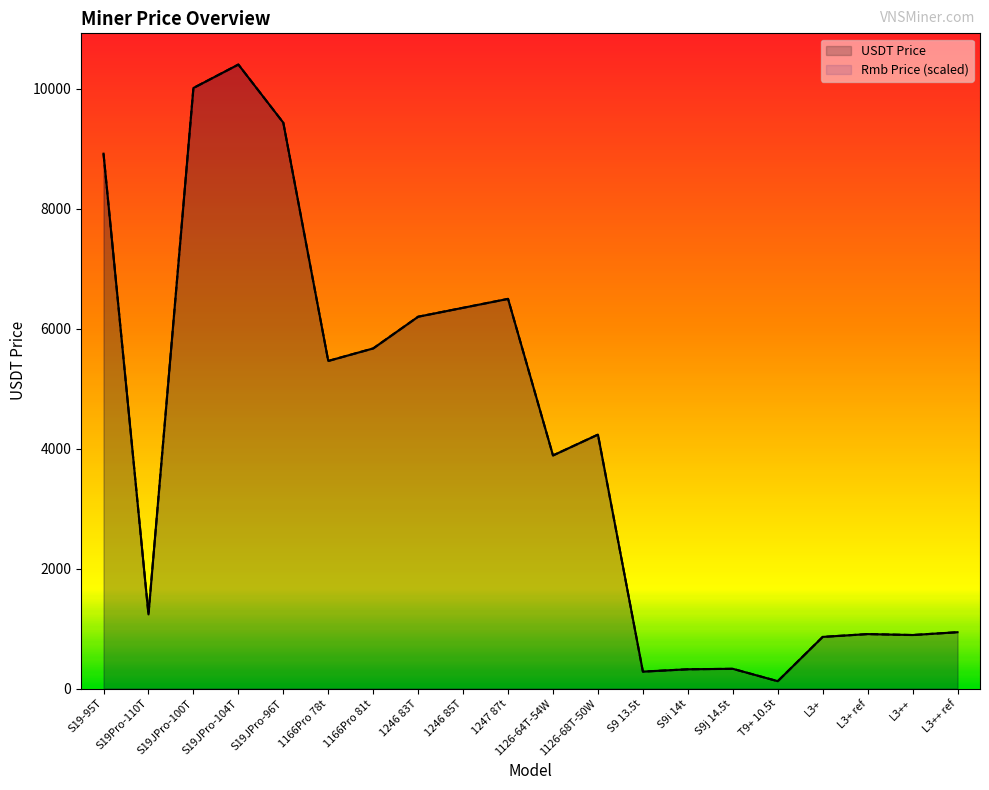

What is the difference between the maximum and minimum values in the Rmb Price (scaled) series?

10284.8